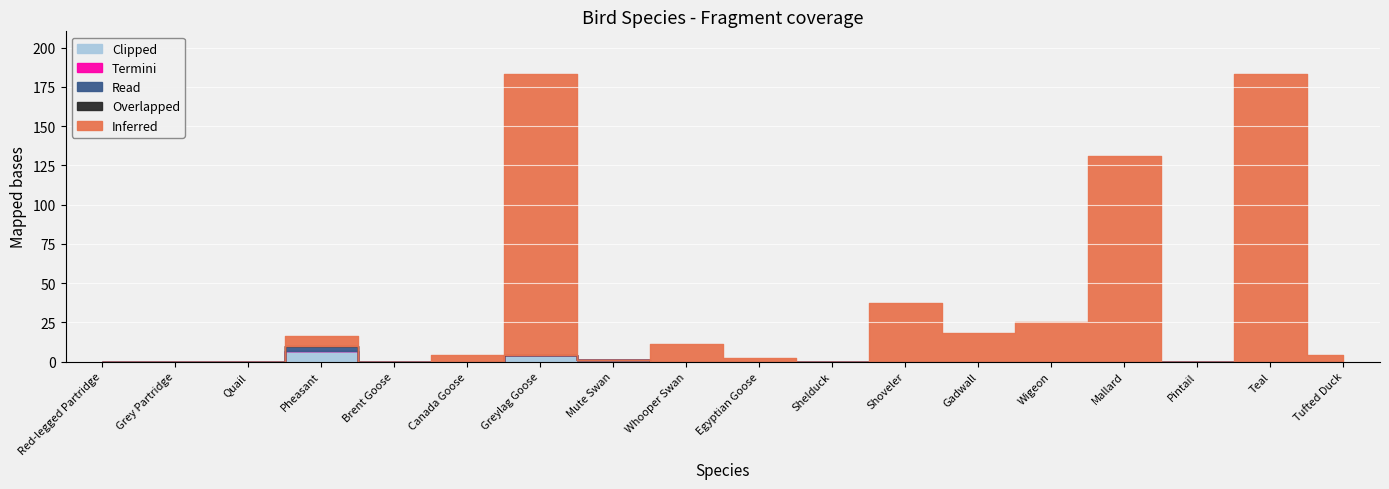

Reading left to right, list all the values displayed in this chart.

Inferred: Red-legged Partridge=0	Grey Partridge=0	Quail=0	Pheasant=6	Brent Goose=0	Canada Goose=4	Greylag Goose=179	Mute Swan=0	Whooper Swan=11	Egyptian Goose=2	Shelduck=0	Shoveler=37	Gadwall=18	Wigeon=25	Mallard=131	Pintail=0	Teal=183	Tufted Duck=4
Overlapped: Red-legged Partridge=0	Grey Partridge=0	Quail=0	Pheasant=0	Brent Goose=0	Canada Goose=0	Greylag Goose=0	Mute Swan=0	Whooper Swan=0	Egyptian Goose=0	Shelduck=0	Shoveler=0	Gadwall=0	Wigeon=0	Mallard=0	Pintail=0	Teal=0	Tufted Duck=0
Read: Red-legged Partridge=0	Grey Partridge=0	Quail=0	Pheasant=3	Brent Goose=0	Canada Goose=0	Greylag Goose=0	Mute Swan=0	Whooper Swan=0	Egyptian Goose=0	Shelduck=0	Shoveler=0	Gadwall=0	Wigeon=0	Mallard=0	Pintail=0	Teal=0	Tufted Duck=0
Termini: Red-legged Partridge=0	Grey Partridge=0	Quail=0	Pheasant=0	Brent Goose=0	Canada Goose=0	Greylag Goose=0	Mute Swan=0	Whooper Swan=0	Egyptian Goose=0	Shelduck=0	Shoveler=0	Gadwall=0	Wigeon=0	Mallard=0	Pintail=0	Teal=0	Tufted Duck=0
Clipped: Red-legged Partridge=0	Grey Partridge=0	Quail=0	Pheasant=7	Brent Goose=0	Canada Goose=0	Greylag Goose=4	Mute Swan=1	Whooper Swan=0	Egyptian Goose=0	Shelduck=0	Shoveler=0	Gadwall=0	Wigeon=0	Mallard=0	Pintail=0	Teal=0	Tufted Duck=0